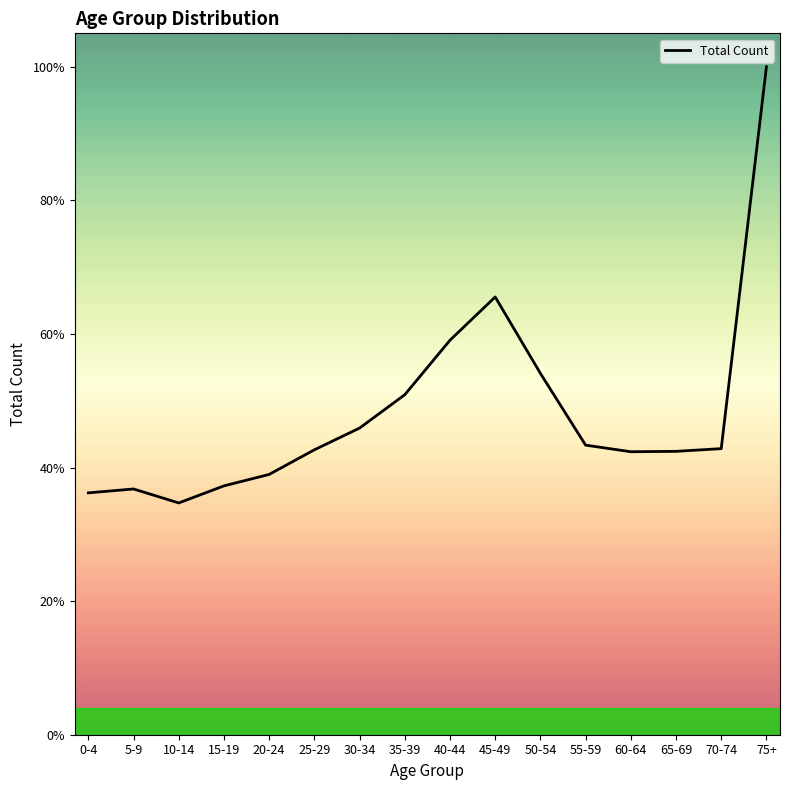

True or false: the data shows 3913 at 15-19.

False